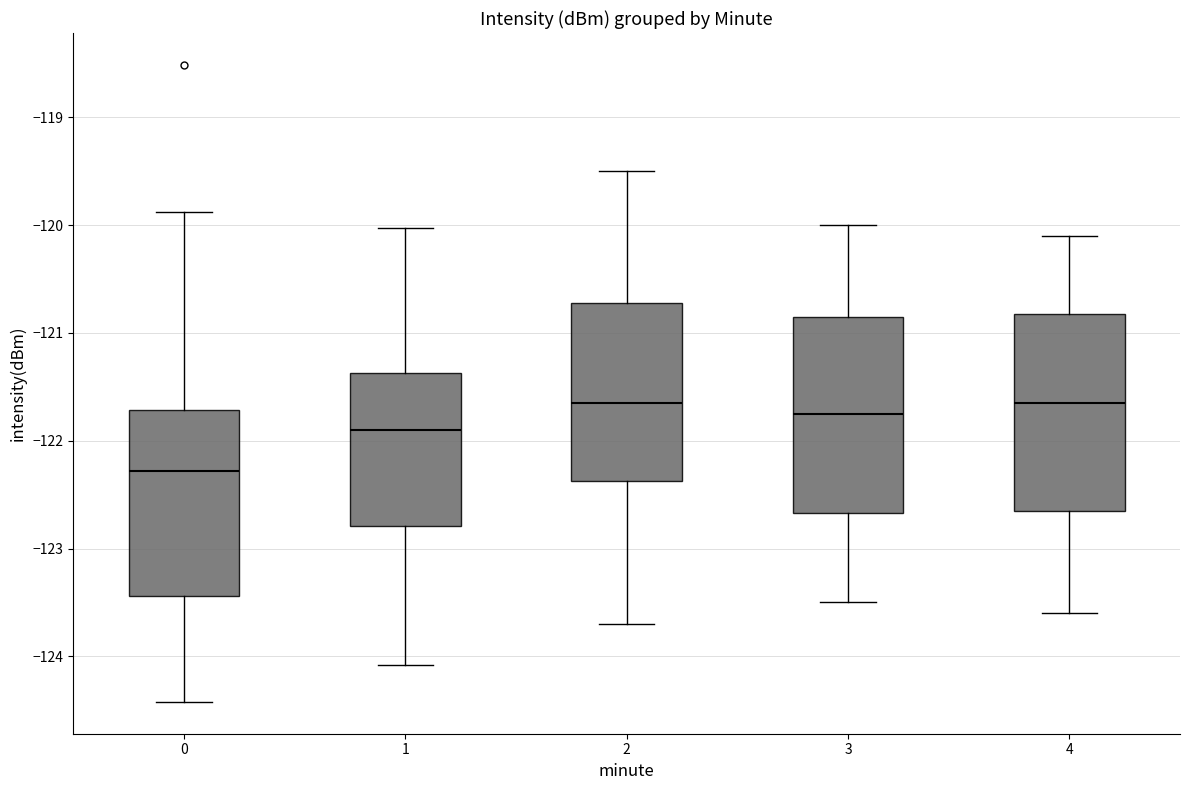

Reading left to right, read every box against the y-axis: the position of its median line, the range the box covers, and the ends of its whiskers. The values are not printed on the chart, so give them approximately, as read against the axis.

0: median -122.3, box -123.4 to -121.7, whiskers -124.4 to -119.9
1: median -121.9, box -122.8 to -121.4, whiskers -124.1 to -120.0
2: median -121.6, box -122.4 to -120.7, whiskers -123.7 to -119.5
3: median -121.7, box -122.7 to -120.8, whiskers -123.5 to -120.0
4: median -121.6, box -122.6 to -120.8, whiskers -123.6 to -120.1